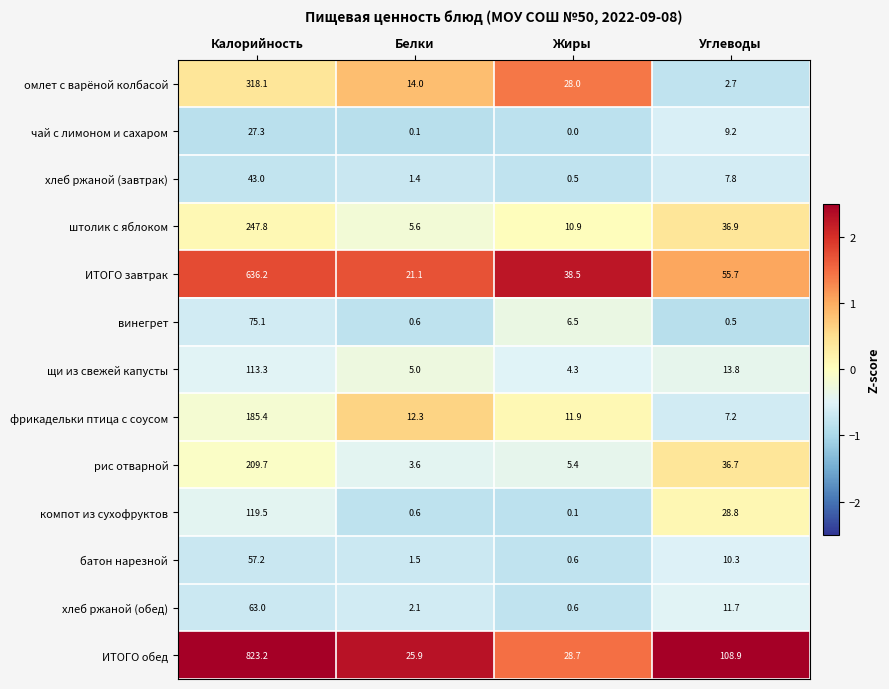

How many data points does each series have?

4